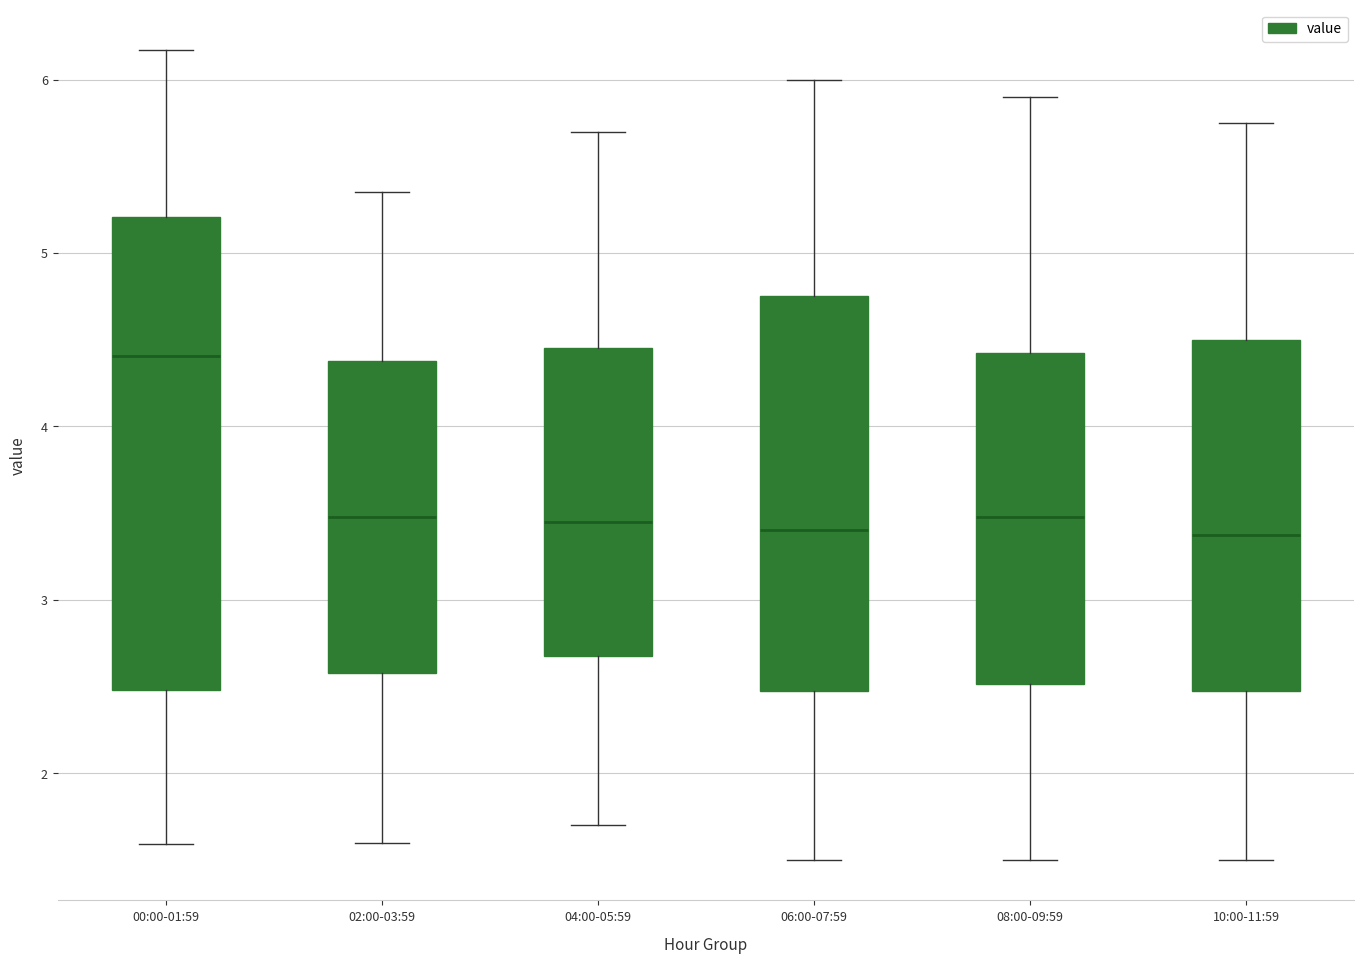

Which box's median line is the highest?

00:00-01:59